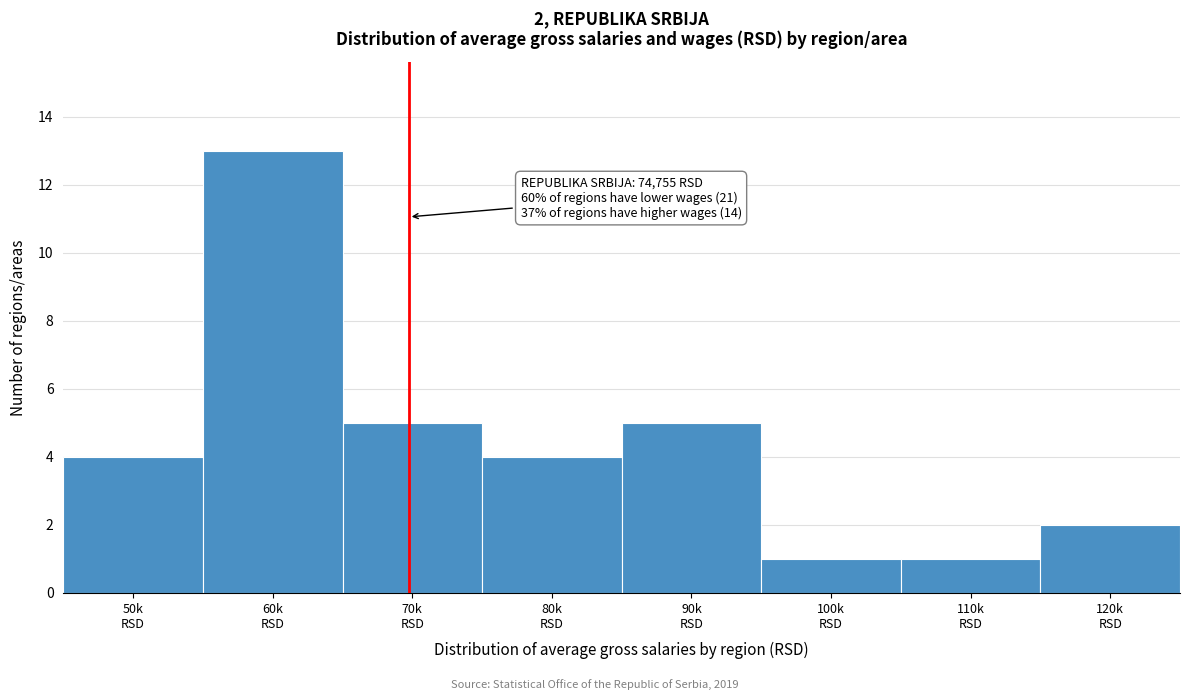

Reading right to left, what are all the values shown in this chart?

2	1	1	5	4	5	13	4